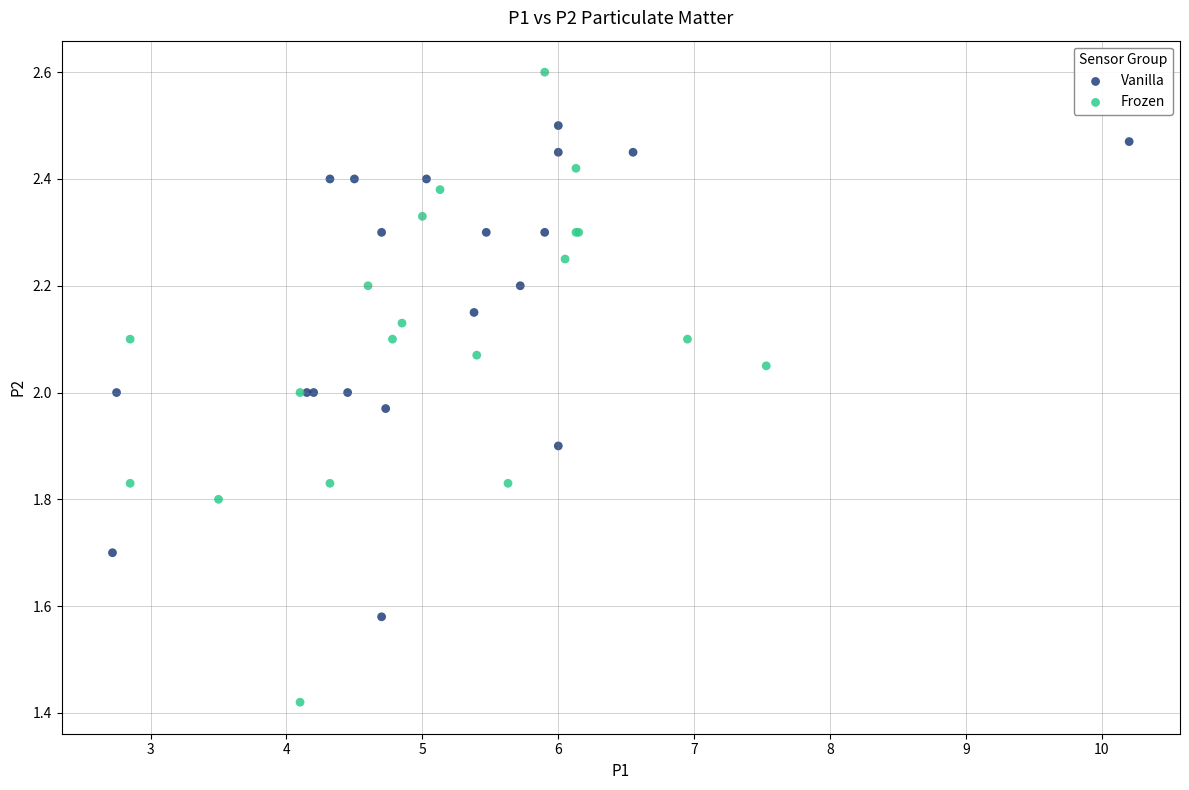

Which series reaches the maximum Y coordinate?

Frozen